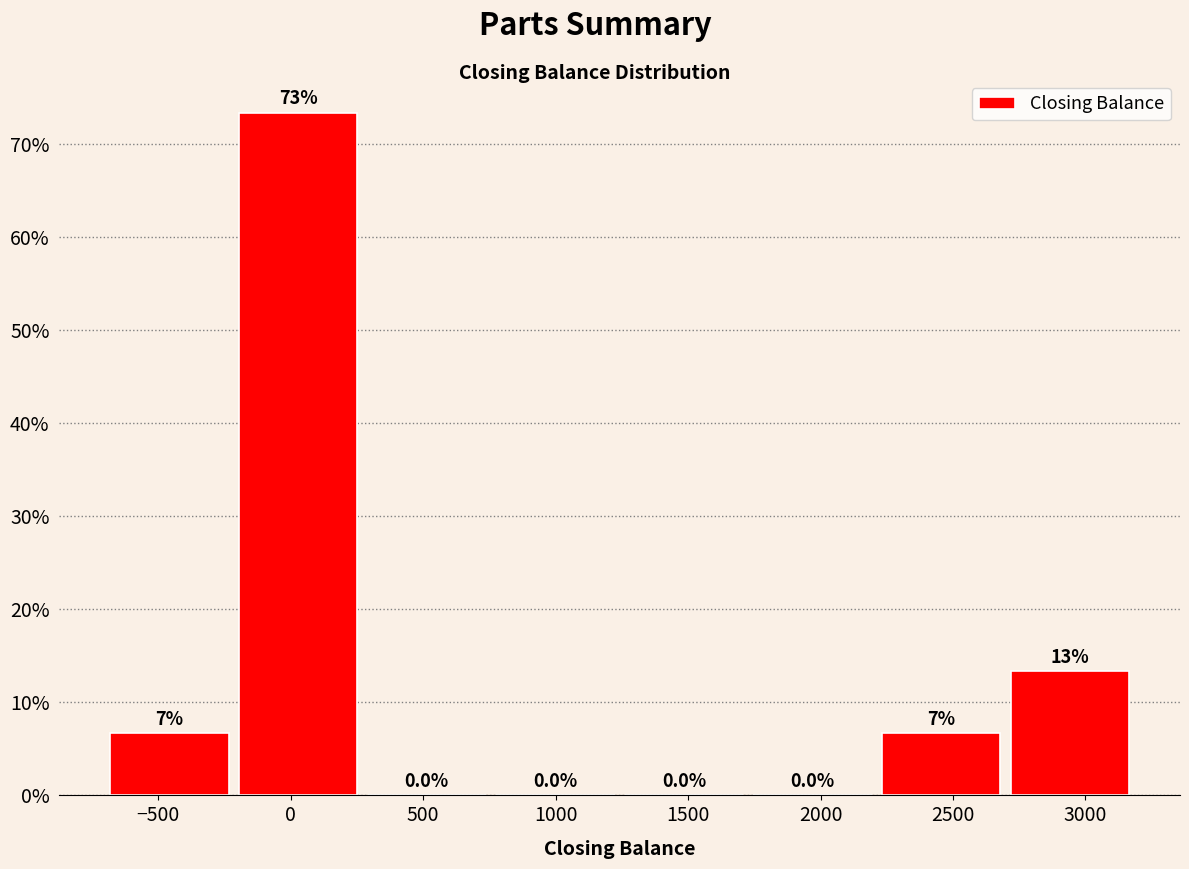

Over which range of the x-axis is the bar tallest?

-200 to 250